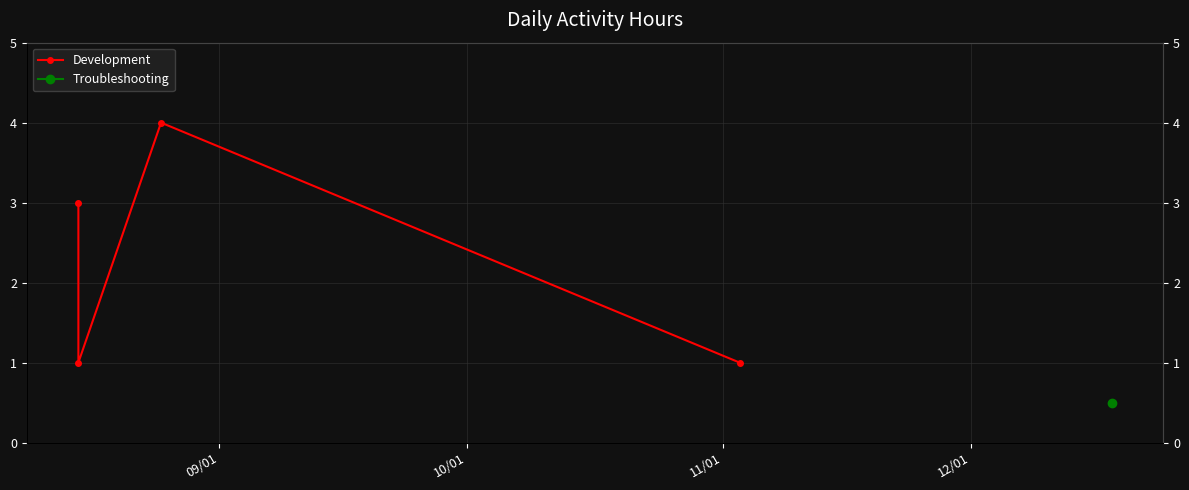

Which has a higher value, 10/01 or 11/01?

11/01